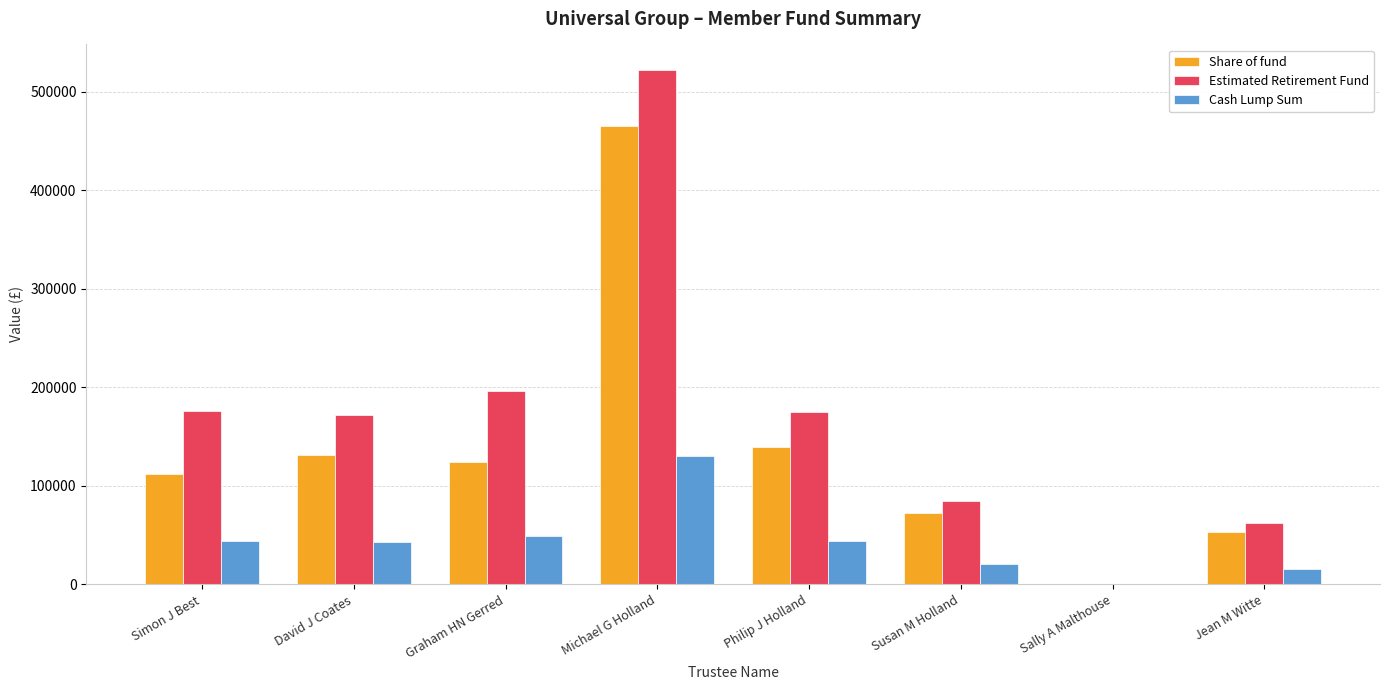

At which label is Cash Lump Sum closest to 65207?

Graham HN Gerred